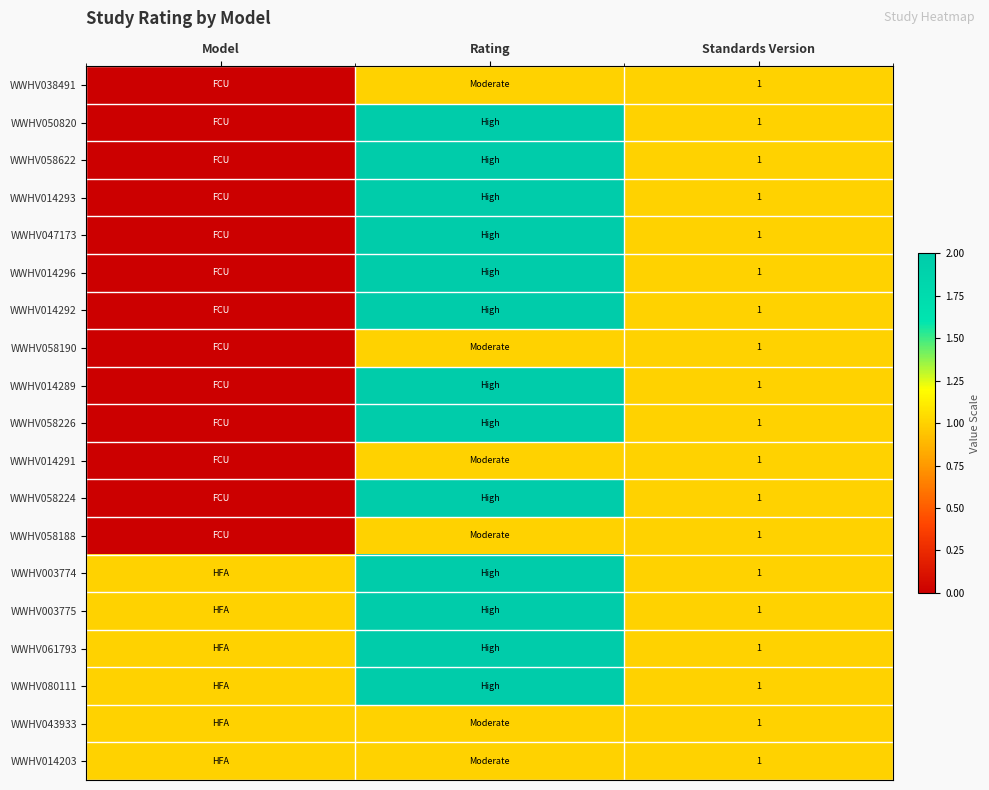

What is the total value across all series at Model?

6